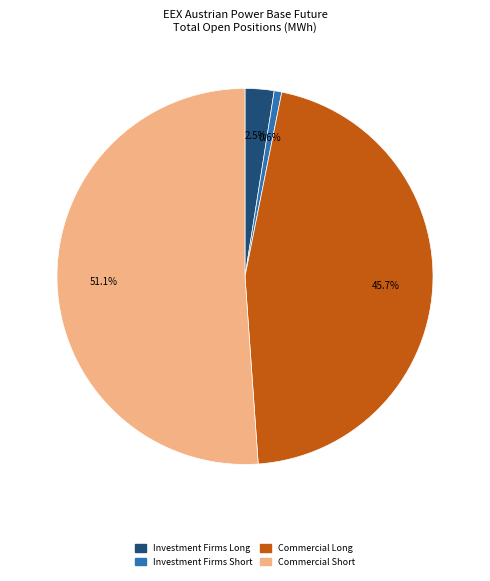

Is there any slice that represents more than half of the pie?

Yes